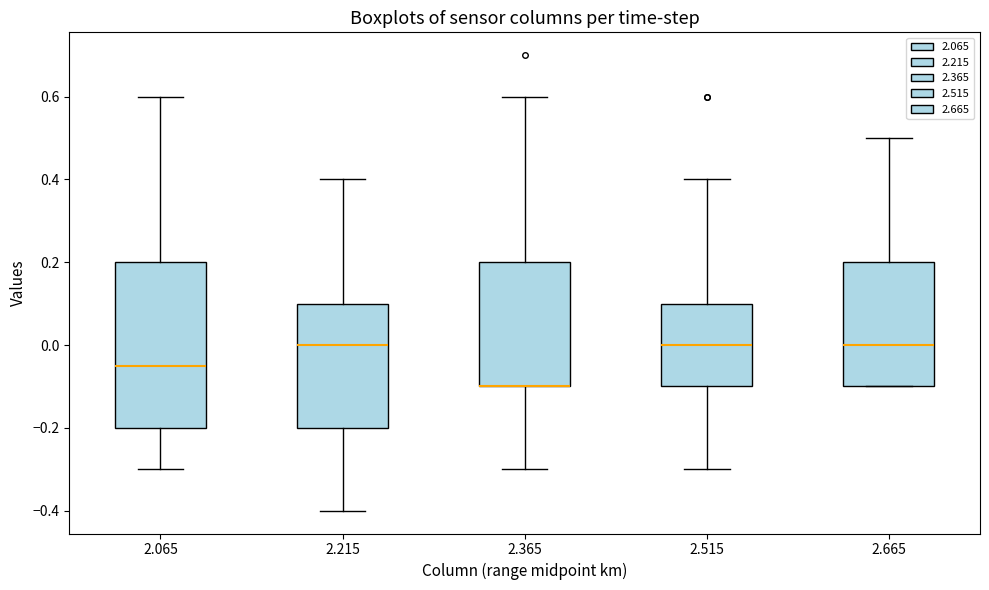

Which box is the tallest, from its lower edge to its upper edge?

2.065